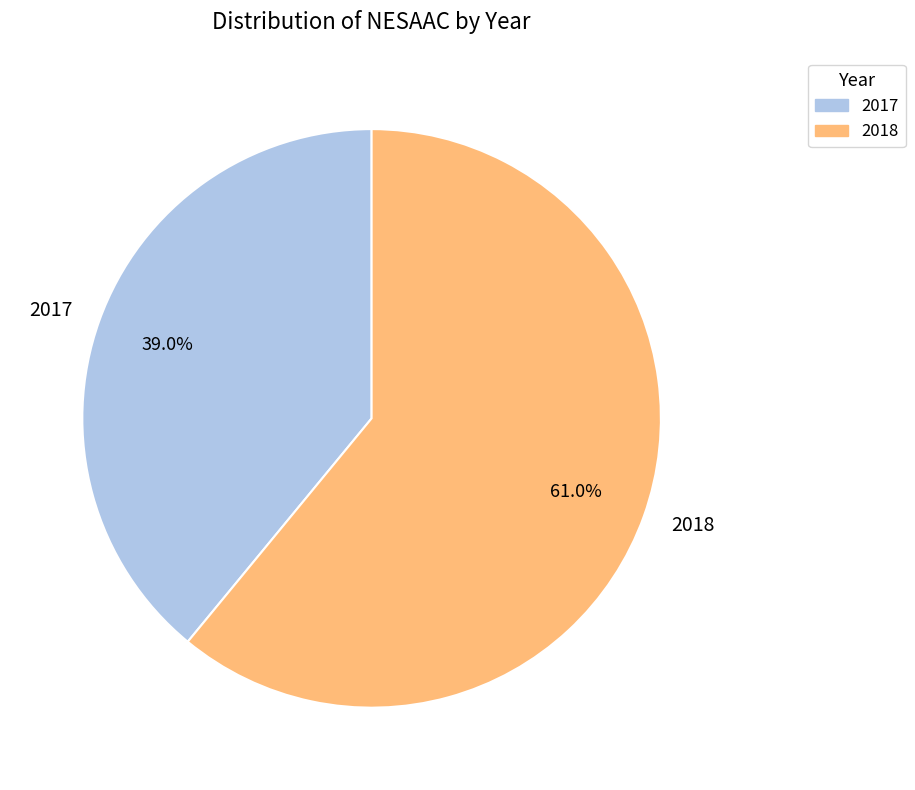

To the nearest percent, what is the difference between the largest and smallest slice percentages?

22%